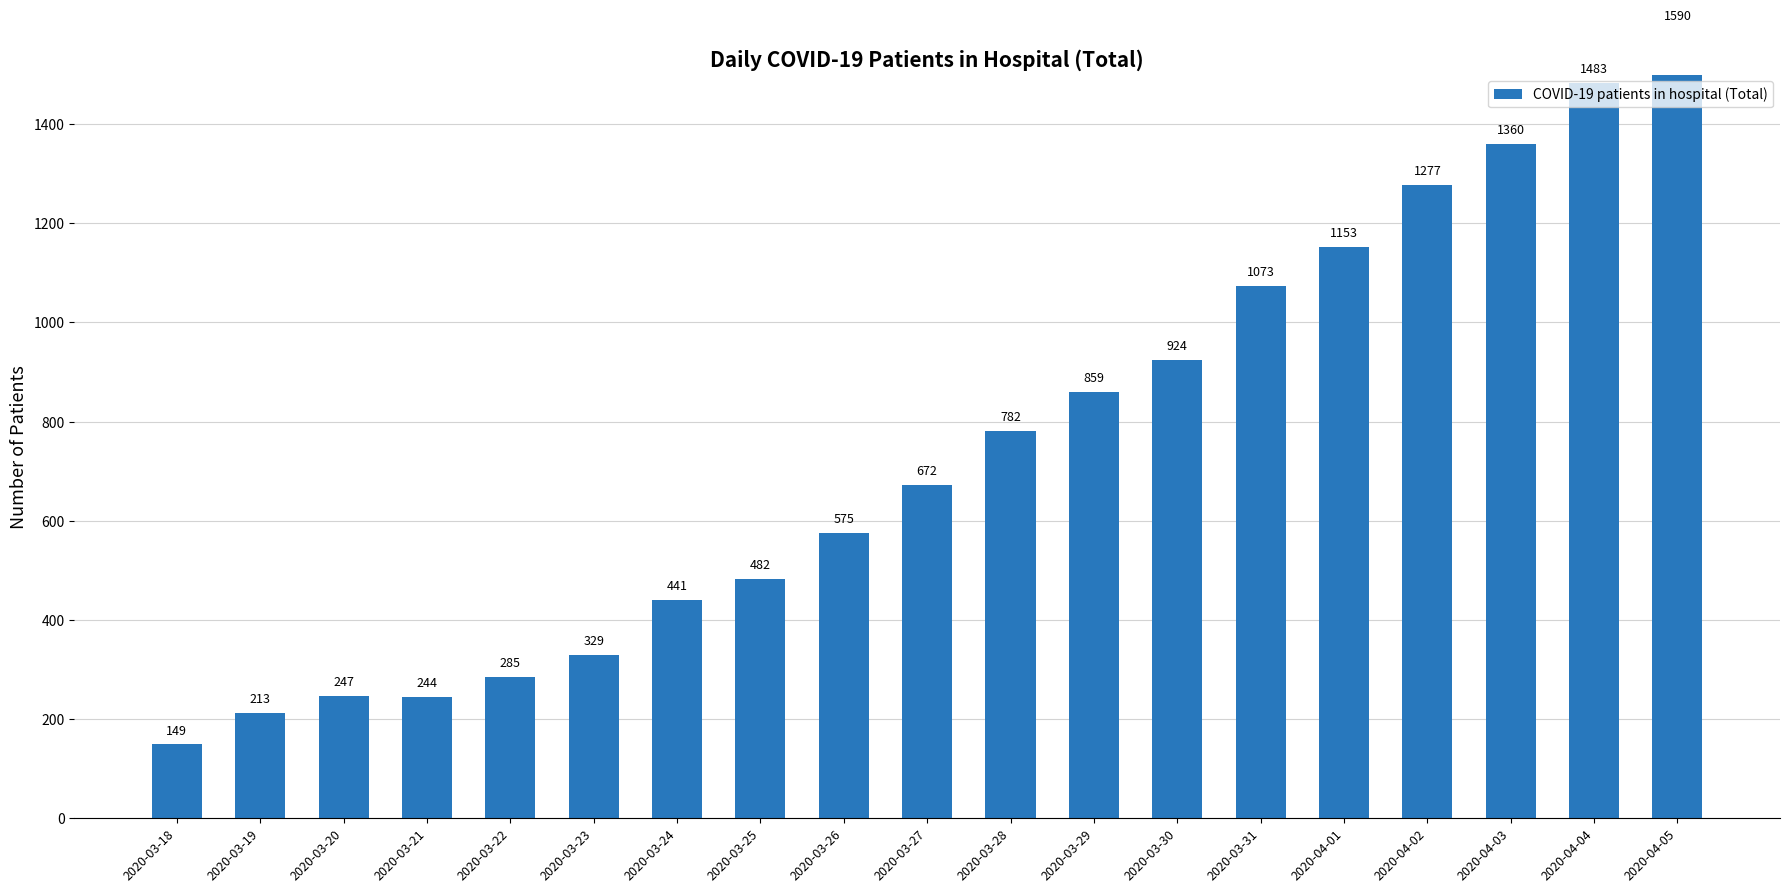

Which category has the highest value across all series?

2020-04-05